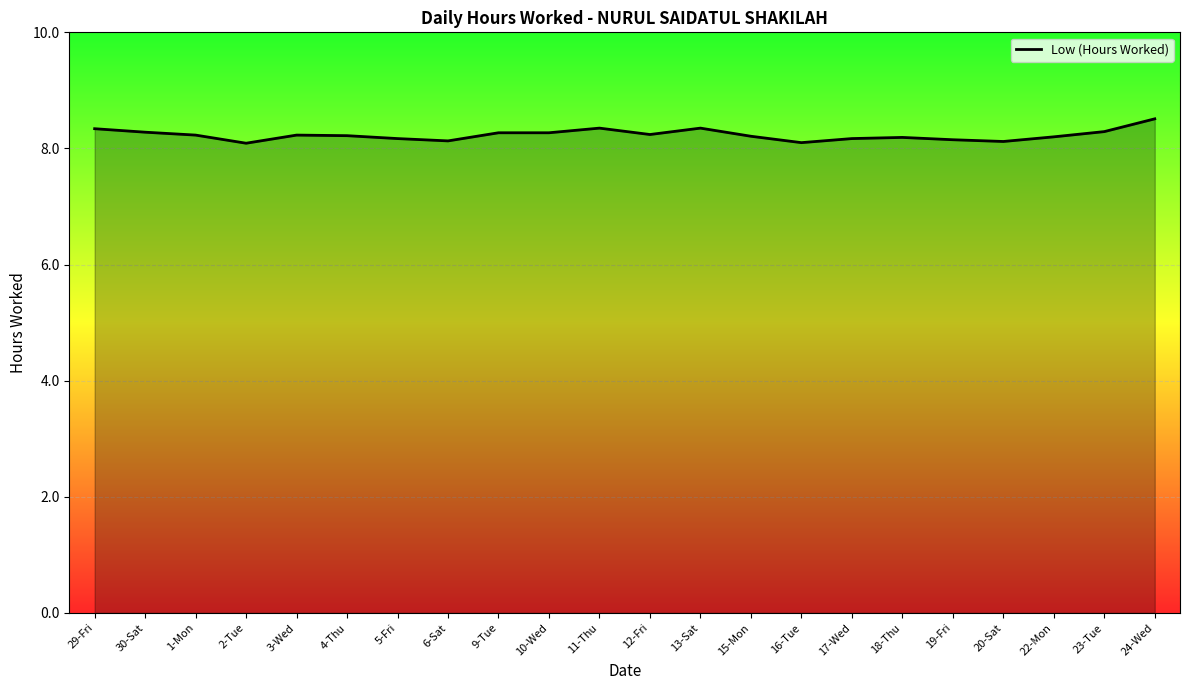

What is the approximate value at 18-Thu?

8.2